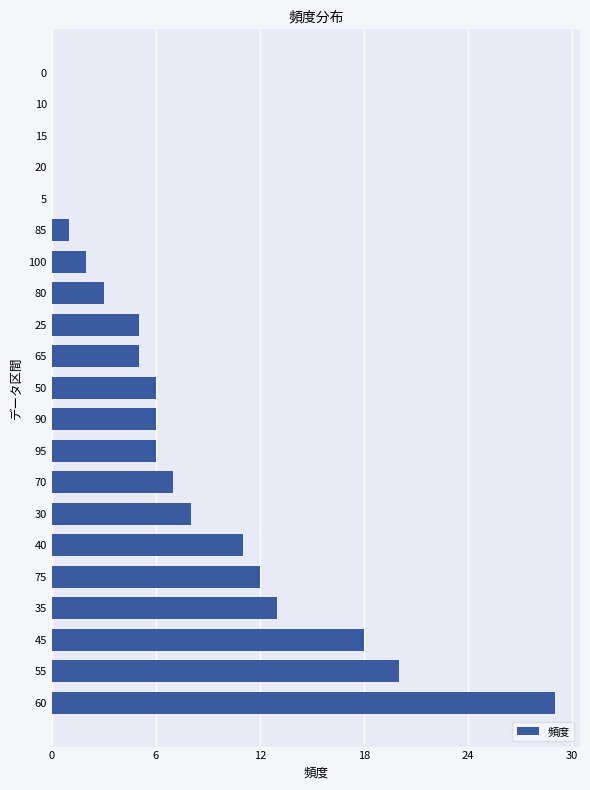

Which label corresponds to the largest value in the chart?

60